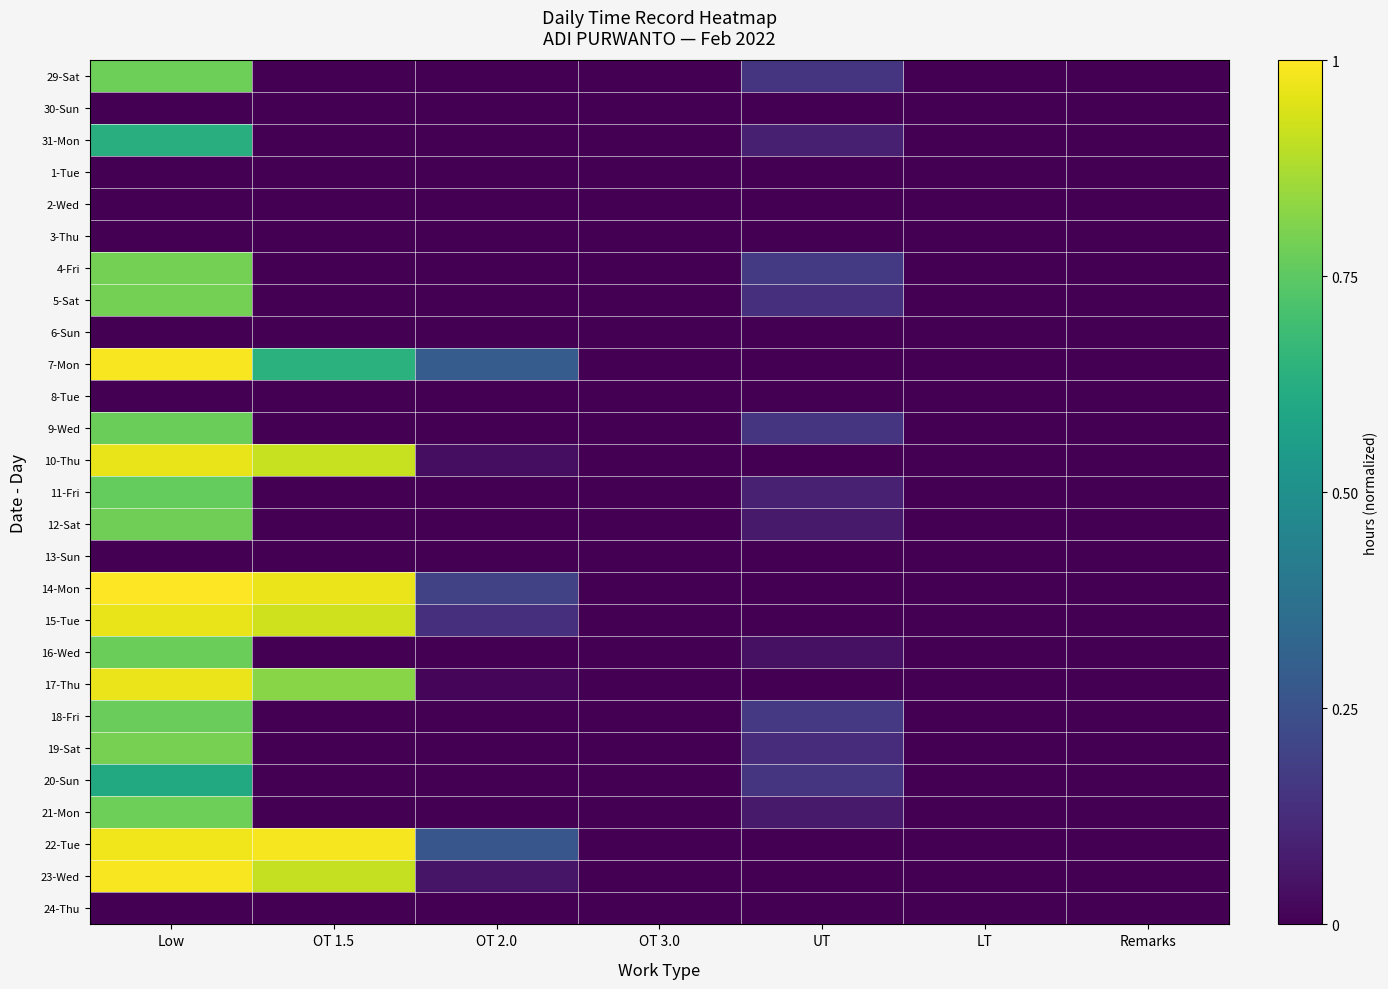

Reading right to left, extract all data points from this chart.

29-Sat: Remarks=0.0	LT=0.0	UT=0.2	OT 3.0=0.0	OT 2.0=0.0	OT 1.5=0.0	Low=0.8
30-Sun: Remarks=0.0	LT=0.0	UT=0.0	OT 3.0=0.0	OT 2.0=0.0	OT 1.5=0.0	Low=0.0
31-Mon: Remarks=0.0	LT=0.0	UT=0.1	OT 3.0=0.0	OT 2.0=0.0	OT 1.5=0.0	Low=0.6
1-Tue: Remarks=0.0	LT=0.0	UT=0.0	OT 3.0=0.0	OT 2.0=0.0	OT 1.5=0.0	Low=0.0
2-Wed: Remarks=0.0	LT=0.0	UT=0.0	OT 3.0=0.0	OT 2.0=0.0	OT 1.5=0.0	Low=0.0
3-Thu: Remarks=0.0	LT=0.0	UT=0.0	OT 3.0=0.0	OT 2.0=0.0	OT 1.5=0.0	Low=0.0
4-Fri: Remarks=0.0	LT=0.0	UT=0.2	OT 3.0=0.0	OT 2.0=0.0	OT 1.5=0.0	Low=0.8
5-Sat: Remarks=0.0	LT=0.0	UT=0.1	OT 3.0=0.0	OT 2.0=0.0	OT 1.5=0.0	Low=0.8
6-Sun: Remarks=0.0	LT=0.0	UT=0.0	OT 3.0=0.0	OT 2.0=0.0	OT 1.5=0.0	Low=0.0
7-Mon: Remarks=0.0	LT=0.0	UT=0.0	OT 3.0=0.0	OT 2.0=0.3	OT 1.5=0.6	Low=1.0
8-Tue: Remarks=0.0	LT=0.0	UT=0.0	OT 3.0=0.0	OT 2.0=0.0	OT 1.5=0.0	Low=0.0
9-Wed: Remarks=0.0	LT=0.0	UT=0.2	OT 3.0=0.0	OT 2.0=0.0	OT 1.5=0.0	Low=0.8
10-Thu: Remarks=0.0	LT=0.0	UT=0.0	OT 3.0=0.0	OT 2.0=0.0	OT 1.5=0.9	Low=1.0
11-Fri: Remarks=0.0	LT=0.0	UT=0.1	OT 3.0=0.0	OT 2.0=0.0	OT 1.5=0.0	Low=0.8
12-Sat: Remarks=0.0	LT=0.0	UT=0.1	OT 3.0=0.0	OT 2.0=0.0	OT 1.5=0.0	Low=0.8
13-Sun: Remarks=0.0	LT=0.0	UT=0.0	OT 3.0=0.0	OT 2.0=0.0	OT 1.5=0.0	Low=0.0
14-Mon: Remarks=0.0	LT=0.0	UT=0.0	OT 3.0=0.0	OT 2.0=0.2	OT 1.5=1.0	Low=1.0
15-Tue: Remarks=0.0	LT=0.0	UT=0.0	OT 3.0=0.0	OT 2.0=0.1	OT 1.5=0.9	Low=1.0
16-Wed: Remarks=0.0	LT=0.0	UT=0.0	OT 3.0=0.0	OT 2.0=0.0	OT 1.5=0.0	Low=0.8
17-Thu: Remarks=0.0	LT=0.0	UT=0.0	OT 3.0=0.0	OT 2.0=0.0	OT 1.5=0.8	Low=1.0
18-Fri: Remarks=0.0	LT=0.0	UT=0.2	OT 3.0=0.0	OT 2.0=0.0	OT 1.5=0.0	Low=0.8
19-Sat: Remarks=0.0	LT=0.0	UT=0.1	OT 3.0=0.0	OT 2.0=0.0	OT 1.5=0.0	Low=0.8
20-Sun: Remarks=0.0	LT=0.0	UT=0.2	OT 3.0=0.0	OT 2.0=0.0	OT 1.5=0.0	Low=0.6
21-Mon: Remarks=0.0	LT=0.0	UT=0.1	OT 3.0=0.0	OT 2.0=0.0	OT 1.5=0.0	Low=0.8
22-Tue: Remarks=0.0	LT=0.0	UT=0.0	OT 3.0=0.0	OT 2.0=0.3	OT 1.5=1.0	Low=1.0
23-Wed: Remarks=0.0	LT=0.0	UT=0.0	OT 3.0=0.0	OT 2.0=0.1	OT 1.5=0.9	Low=1.0
24-Thu: Remarks=0.0	LT=0.0	UT=0.0	OT 3.0=0.0	OT 2.0=0.0	OT 1.5=0.0	Low=0.0